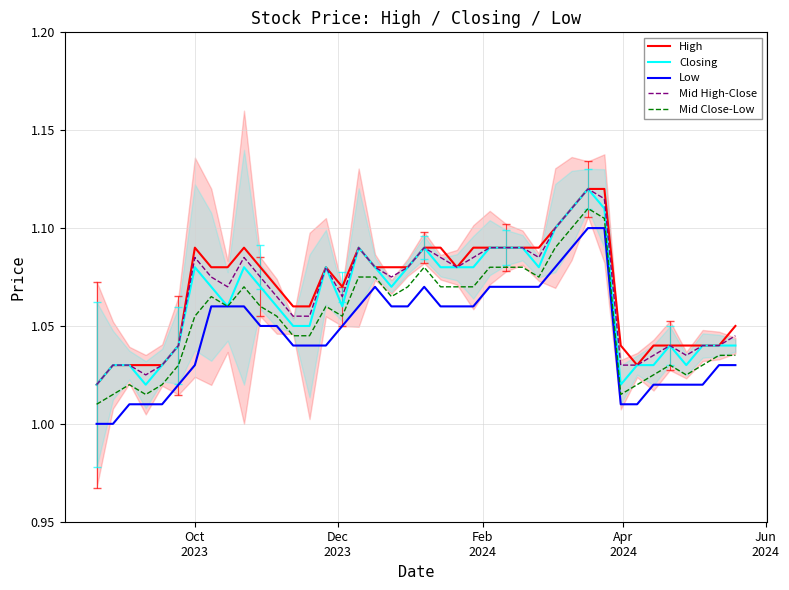

True or false: High and Mid Close-Low cross at least once.

False